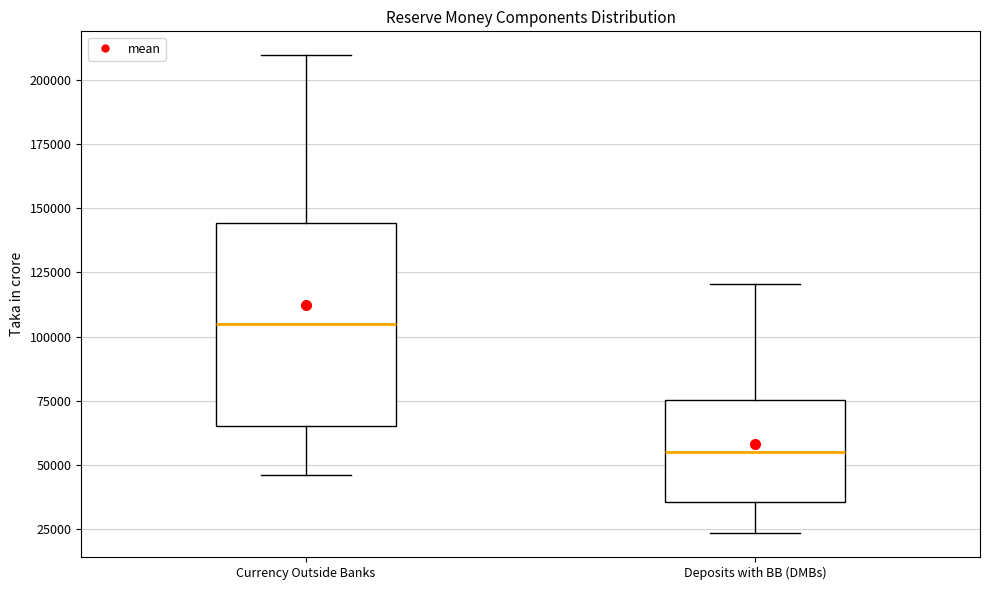

Which box's median line is the highest?

Currency Outside Banks